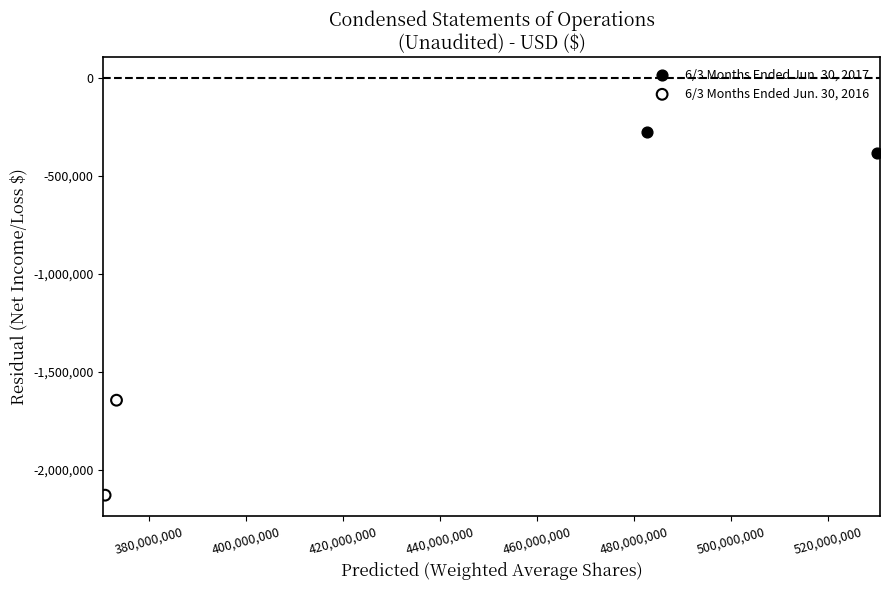

Which series reaches the maximum Y coordinate?

6/3 Months Ended Jun. 30, 2017